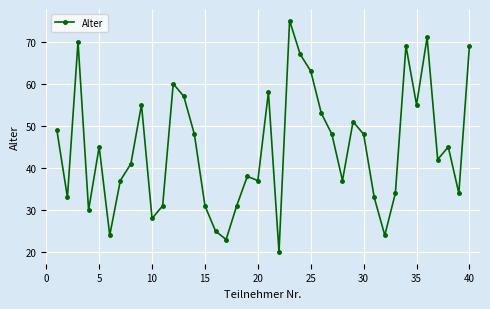

Does the chart display data point markers on the line(s)?

Yes